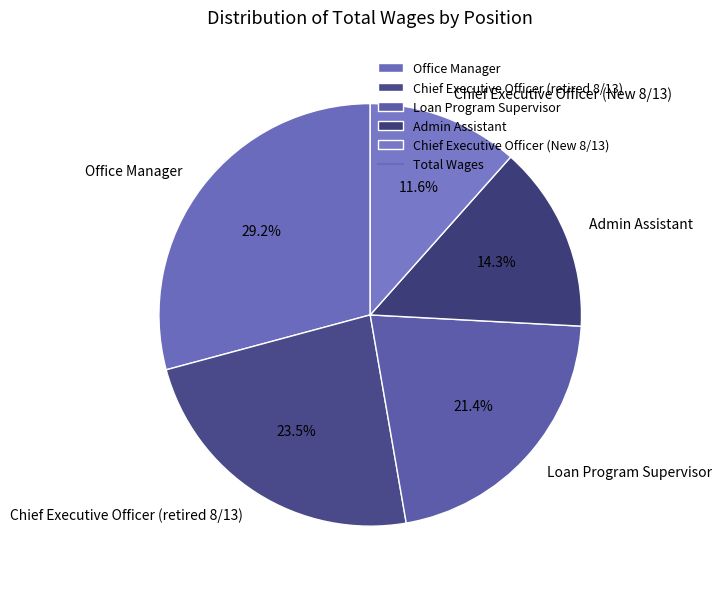

What percentage is the Chief Executive Officer (New 8/13) slice, to the nearest percent?

12%